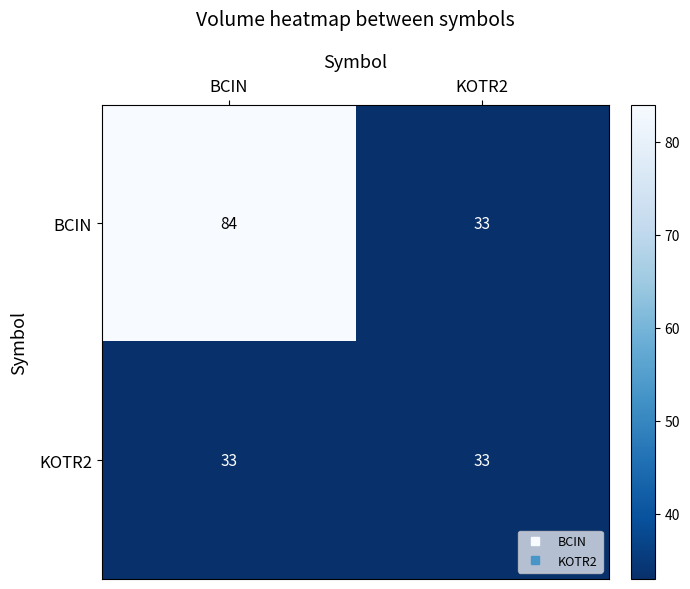

True or false: KOTR2 has a value of 54 at KOTR2.

False